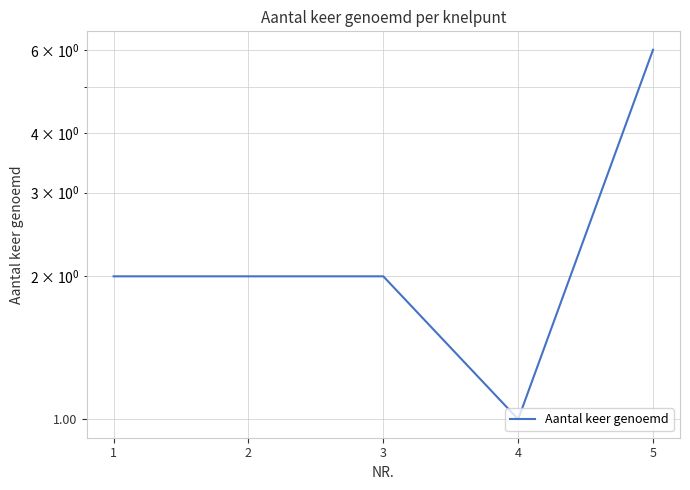

What value does the data have at 3?

2